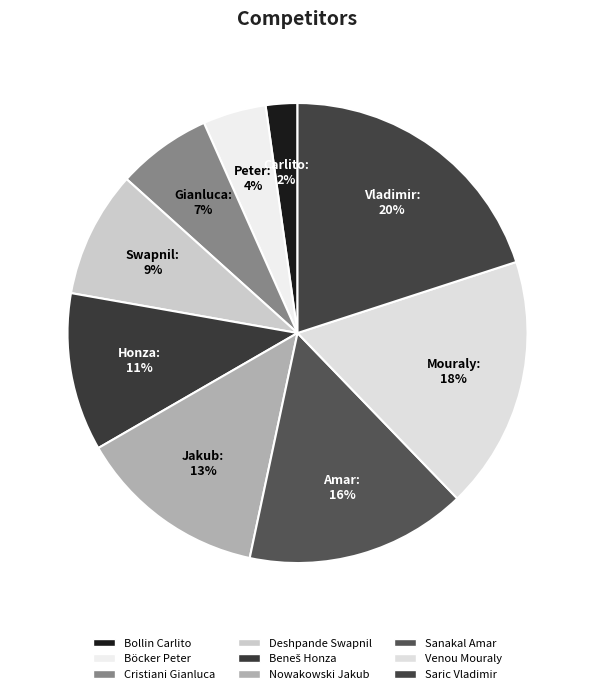

To the nearest percent, what is the average slice percentage?

11%